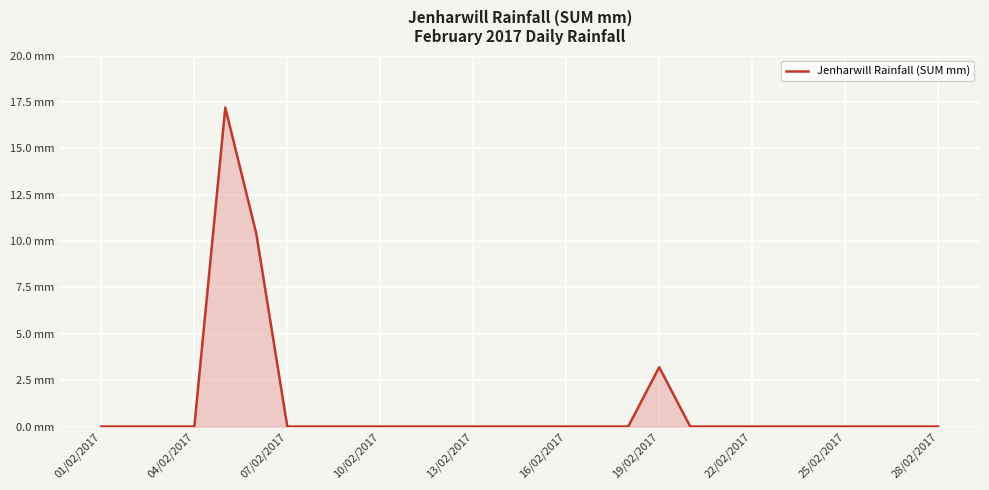

What is the average value?

1.1